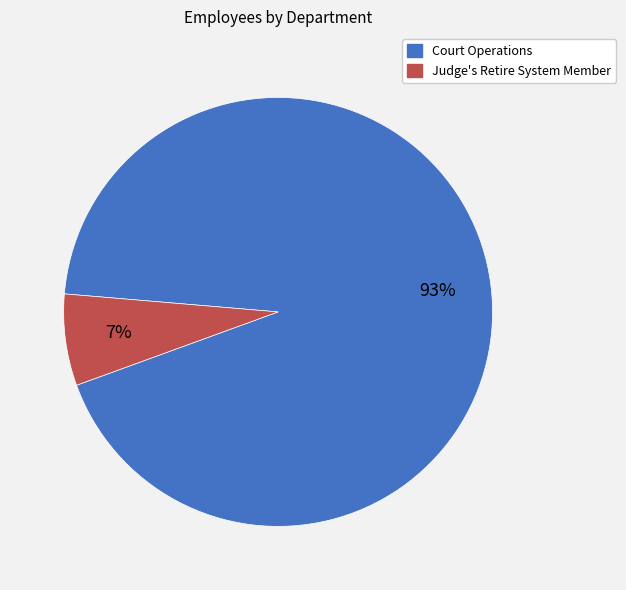

What is the largest slice in the pie chart?

Court Operations